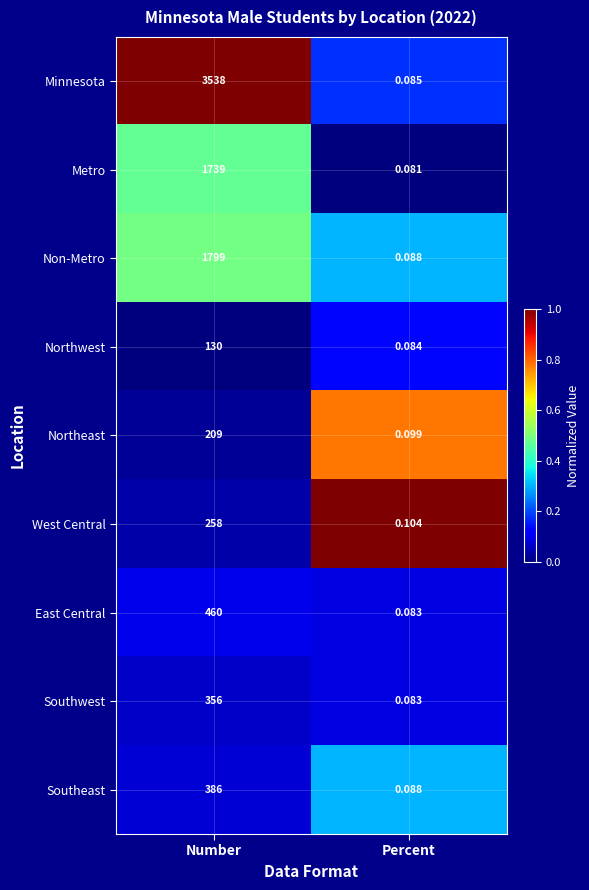

At which label is Southeast closest to 193?

Percent